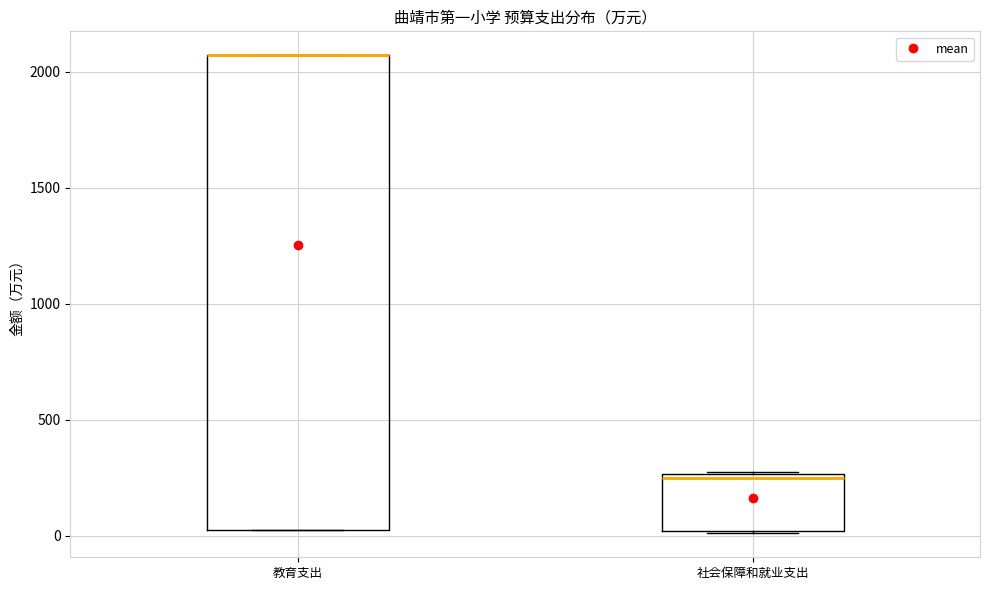

Where is the lower edge of the box for 教育支出 on the y-axis? The values are not printed on the chart, so give them approximately, as read against the axis.

50